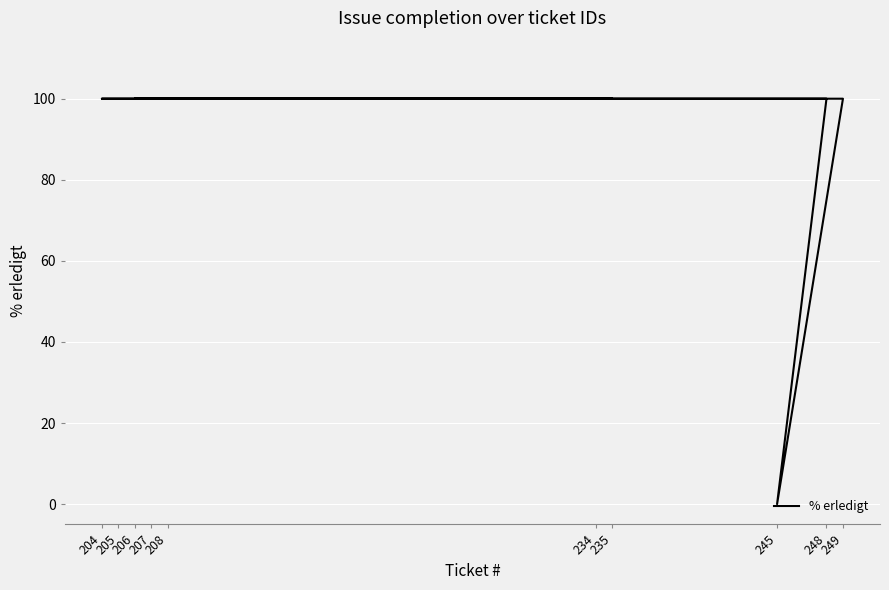

Rank the categories by value from highest to lowest.

234, 248, 249, 208, 206, 235, 205, 204, 207, 245